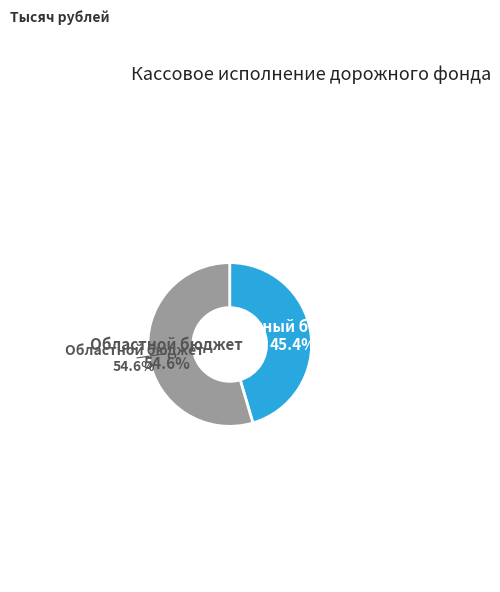

To the nearest percent, what portion does Областной бюджет represent?

55%